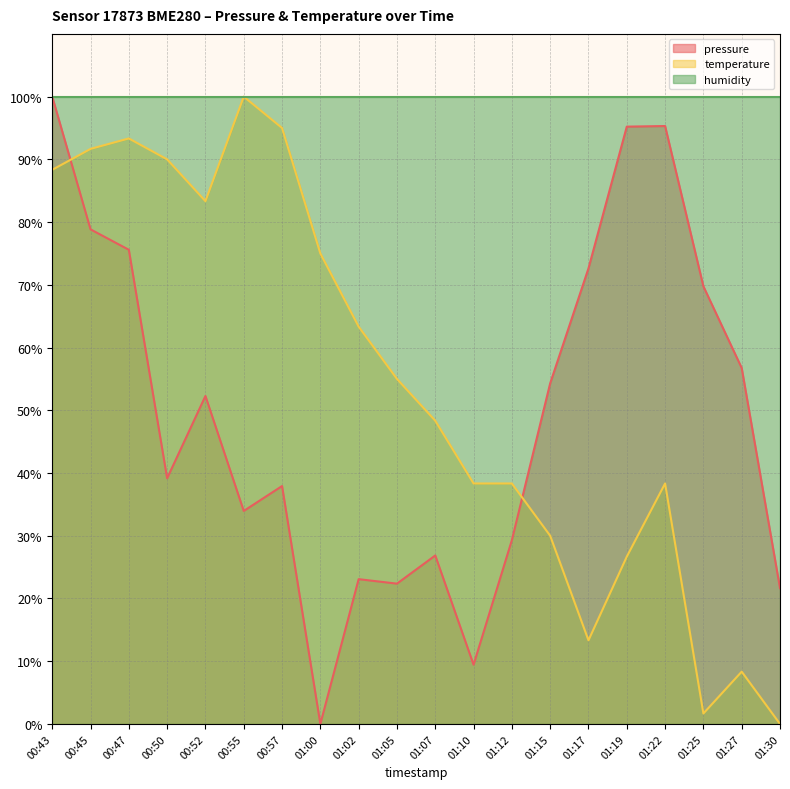

How many interior local peaks does the temperature series have?

4